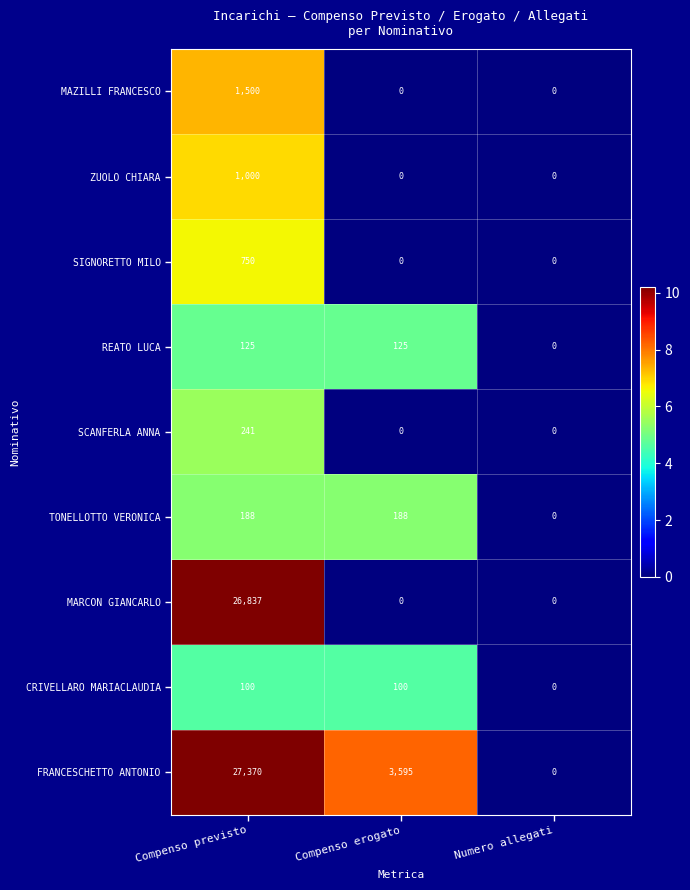

Which series has the widest spread of values?

FRANCESCHETTO ANTONIO